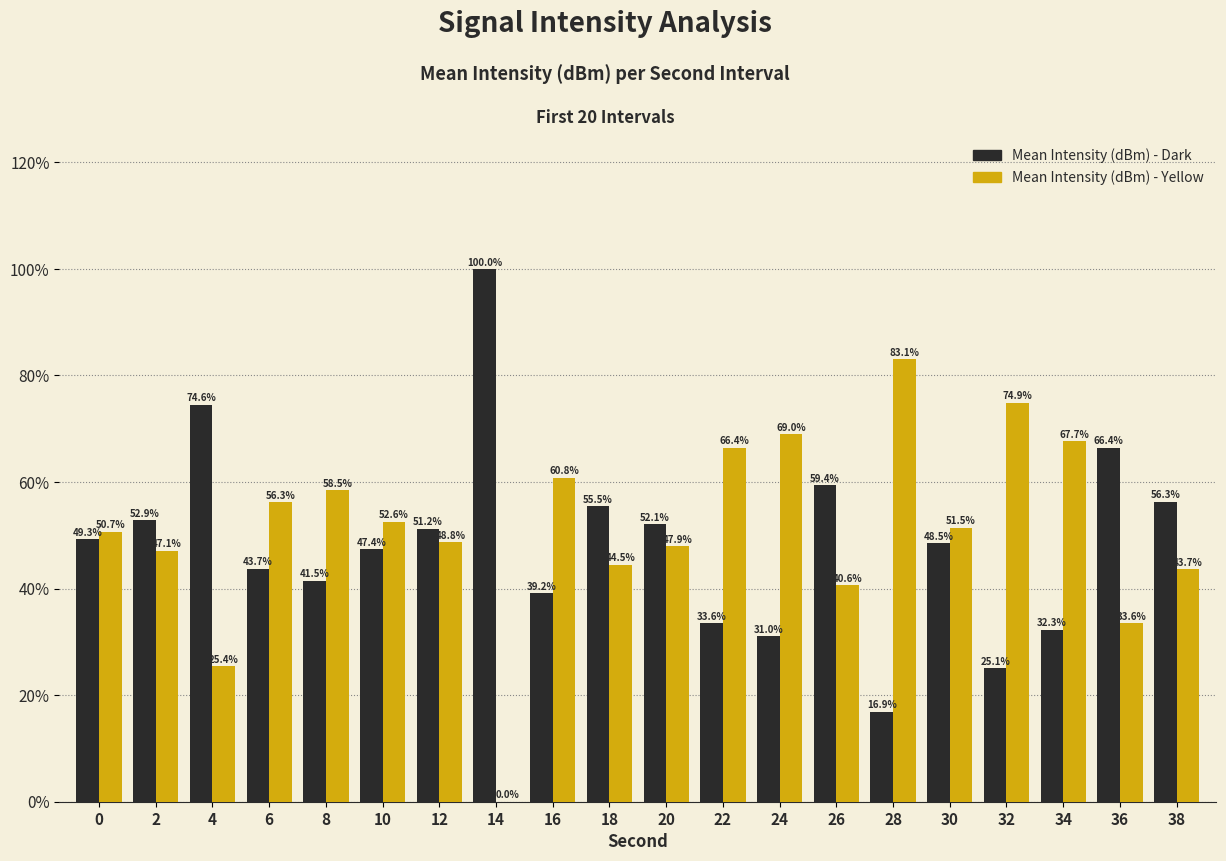

Which series has the largest total across all categories?

Mean Intensity (dBm) - Yellow